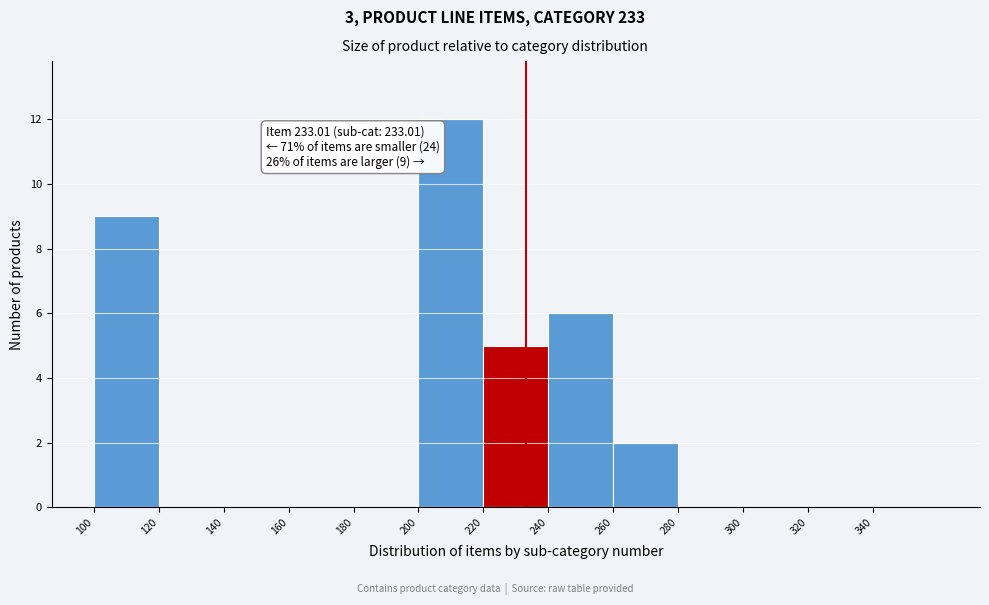

Which range on the x-axis has the tallest bar?

200 to 220